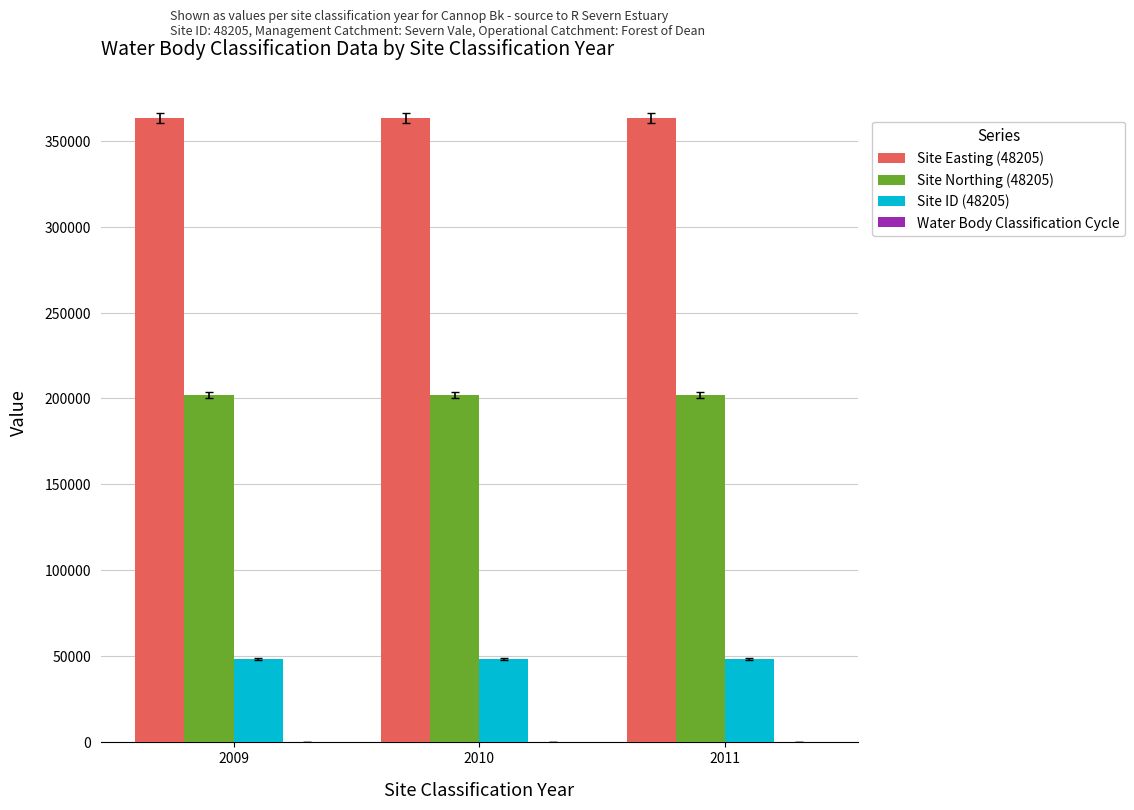

Are the bars horizontal?

No